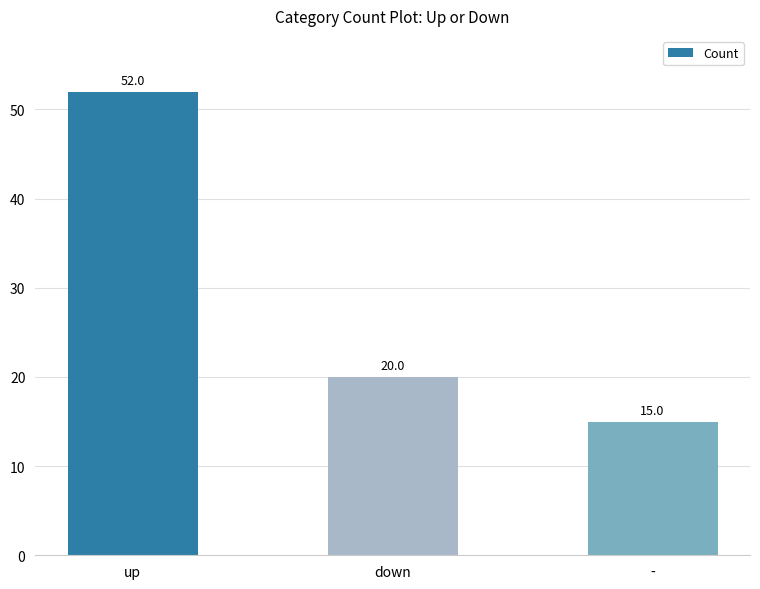

Approximately how many times larger is the value at down compared to up?

0.4